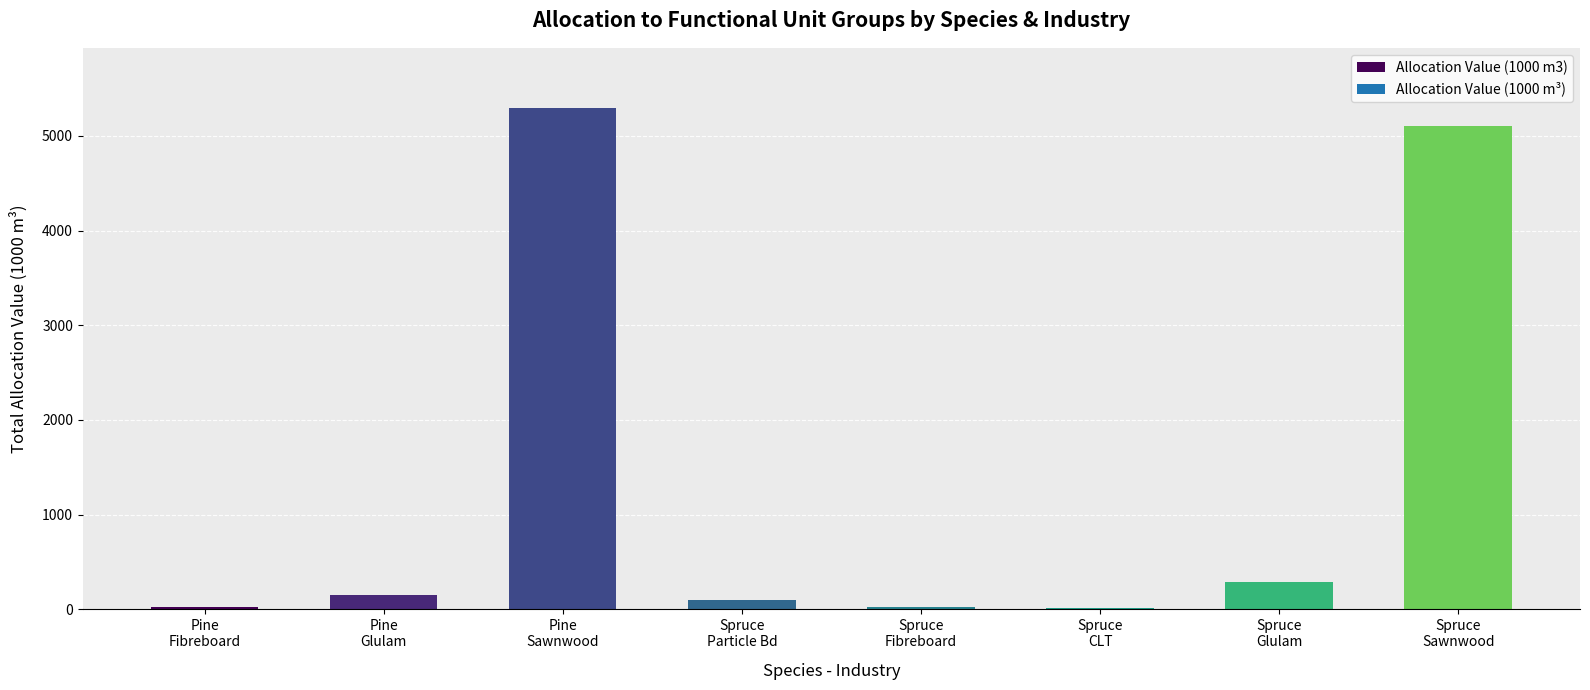

What is the sum of all values?

10989.2